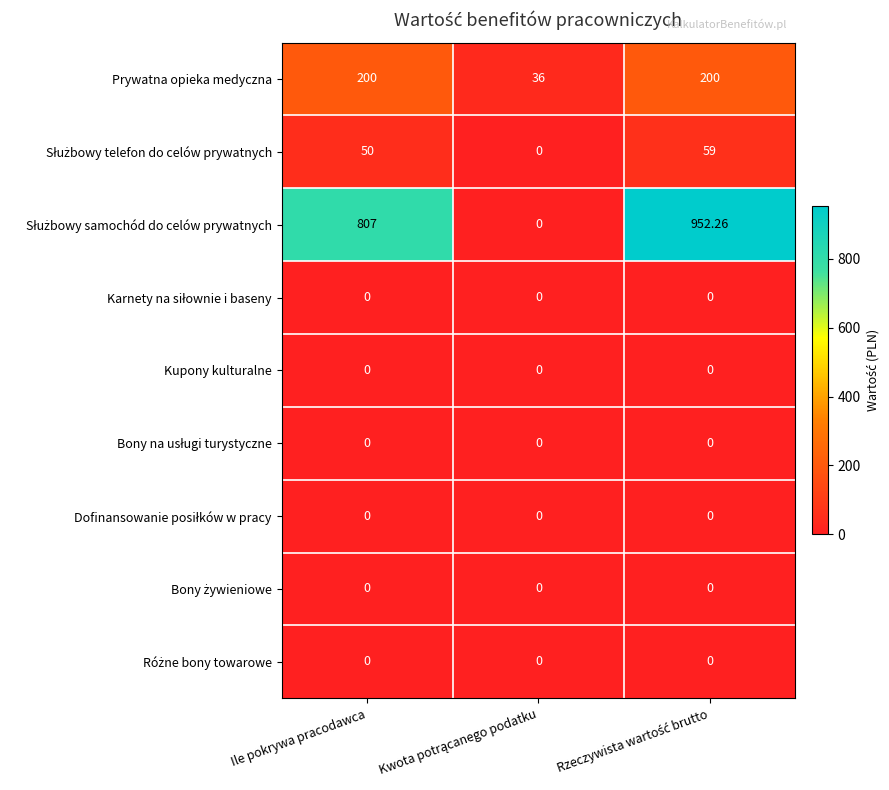

What is the total value across all series at Ile pokrywa pracodawca?

1057.0